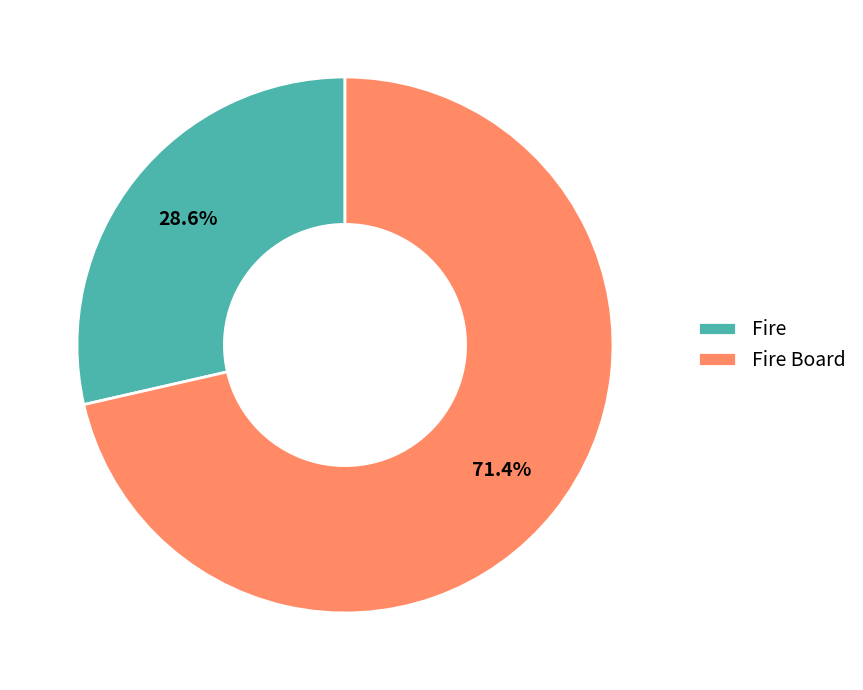

Is it true that Fire Board is 82% of the pie?

False